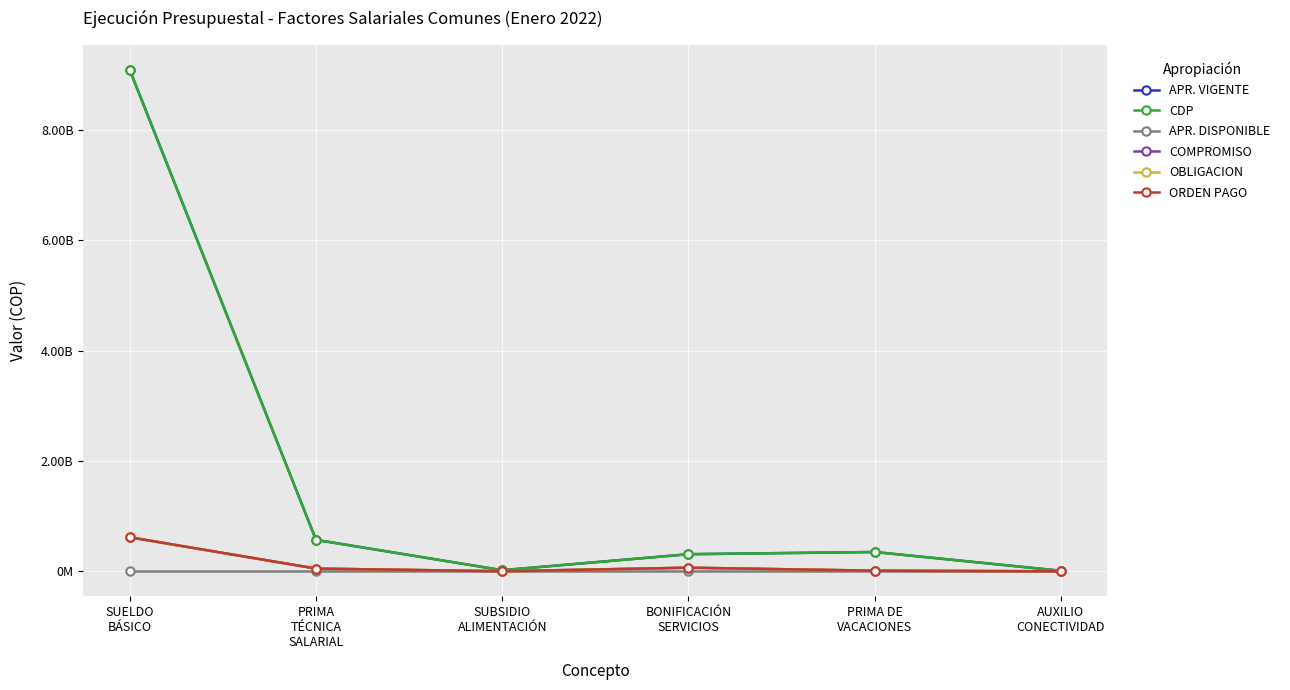

Which series has the largest total across all categories?

APR. VIGENTE